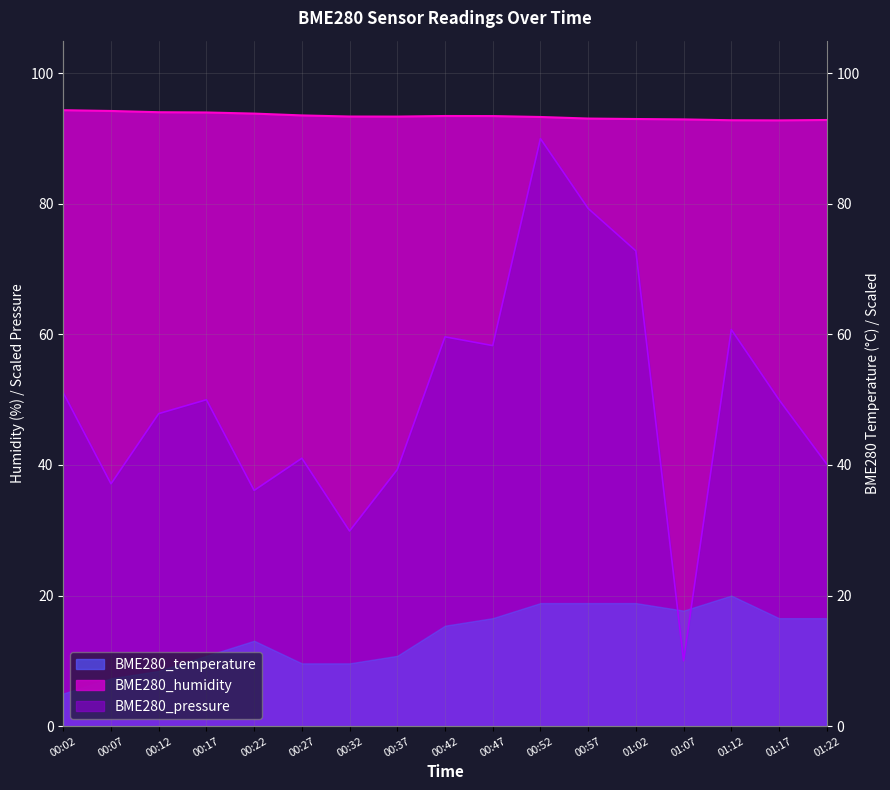

Where is the first local minimum for BME280_humidity?

00:37